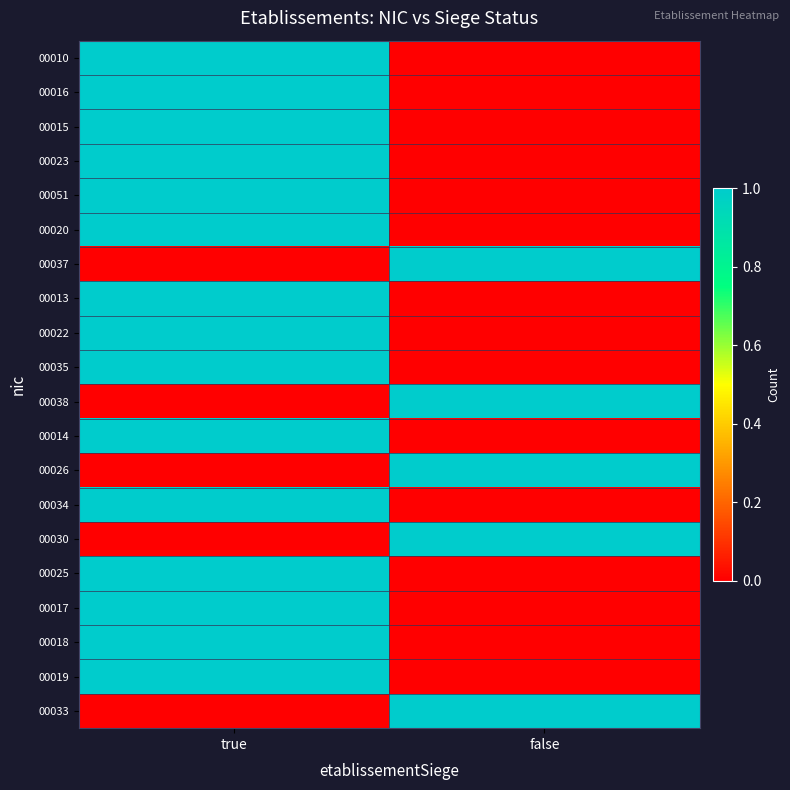

At which category does the chart reach its minimum across all series?

false